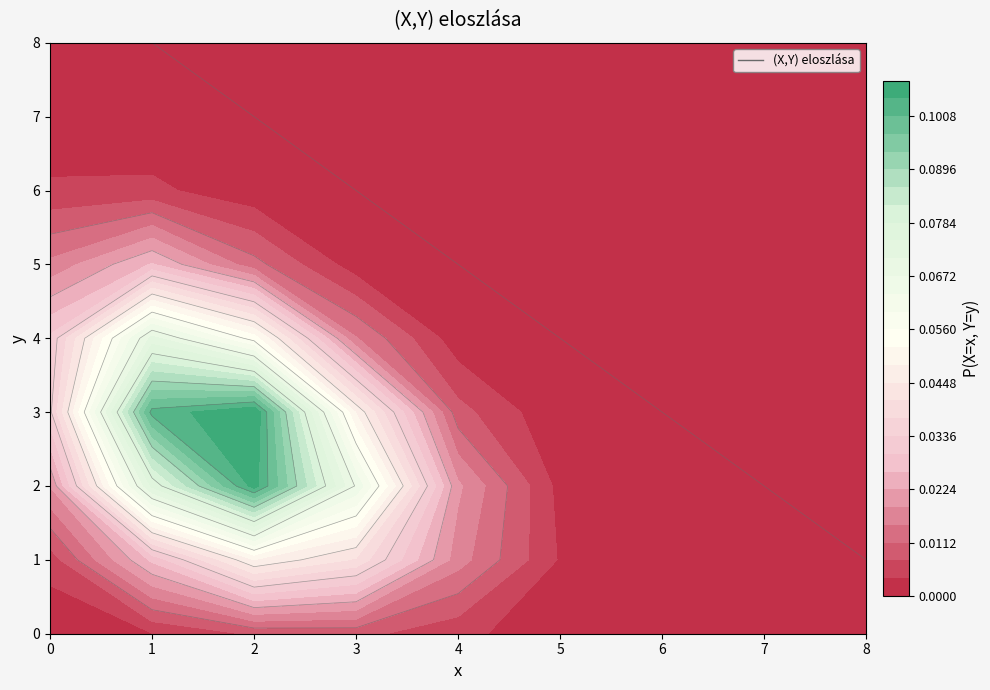

Reading left to right, transcribe all the data shown in this chart.

0: 0.0	0.0	0.0	0.0	0.0	0.0	0.0	0.0	0.0
1: 0.0	0.0	0.0	0.0	0.1	0.1	0.1	0.0	0.0
2: 0.0	0.0	0.0	0.0	0.1	0.1	0.1	0.0	0.0
3: 0.0	0.0	0.0	0.0	0.0	0.0	0.1	0.0	0.0
4: 0.0	0.0	0.0	0.0	0.0	0.0	0.0	0.0	0.0
5: 0.0	0.0	0.0	0.0	0.0	0.0	0.0	0.0	0.0
6: 0.0	0.0	0.0	0.0	0.0	0.0	0.0	0.0	0.0
7: 0.0	0.0	0.0	0.0	0.0	0.0	0.0	0.0	0.0
8: 0.0	0.0	0.0	0.0	0.0	0.0	0.0	0.0	0.0